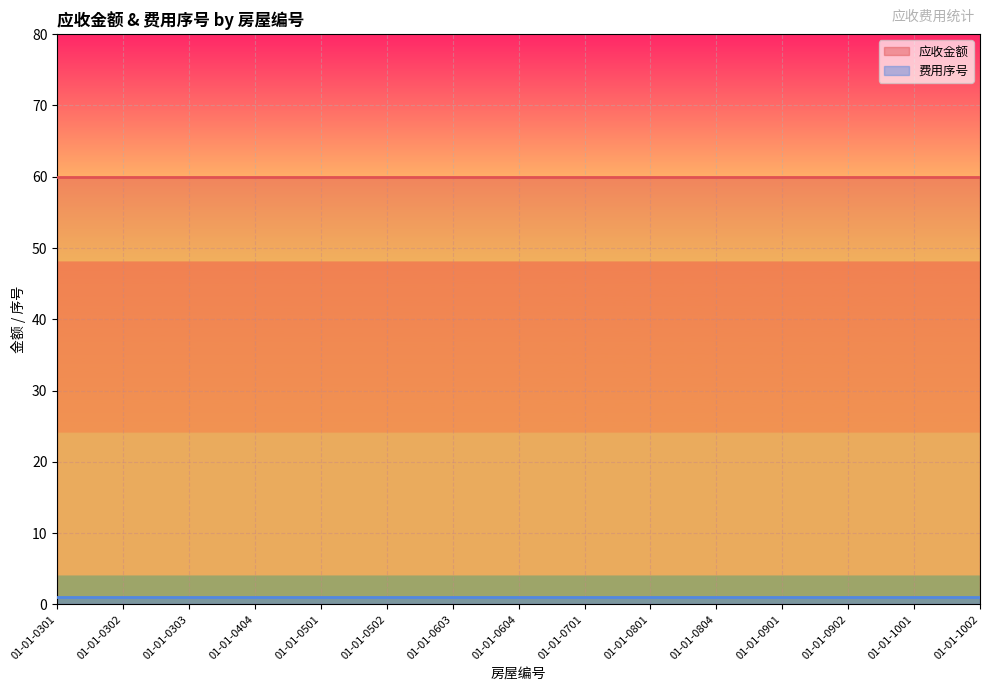

True or false: 应收金额 has a value of 39 at 01-01-0302.

False